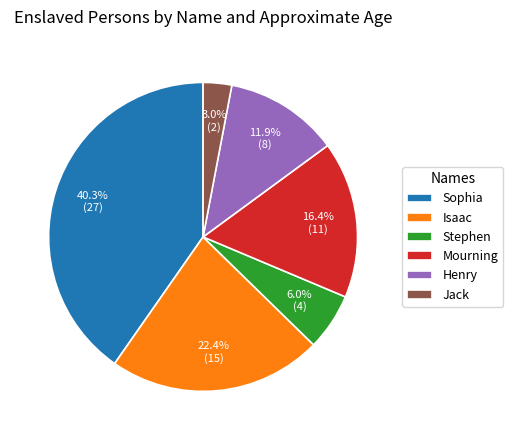

How many segments does this pie chart have?

6